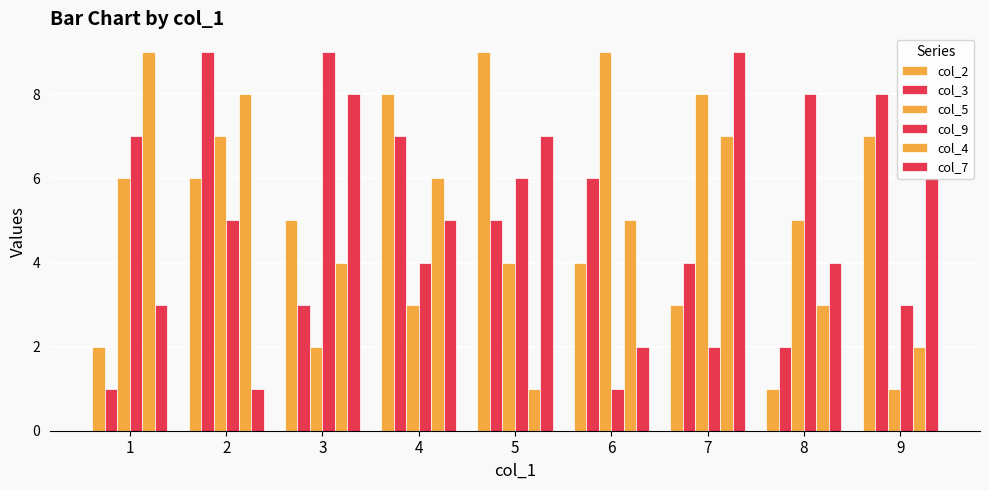

What is the value of the col_2 bar at the 3rd from the left?

5